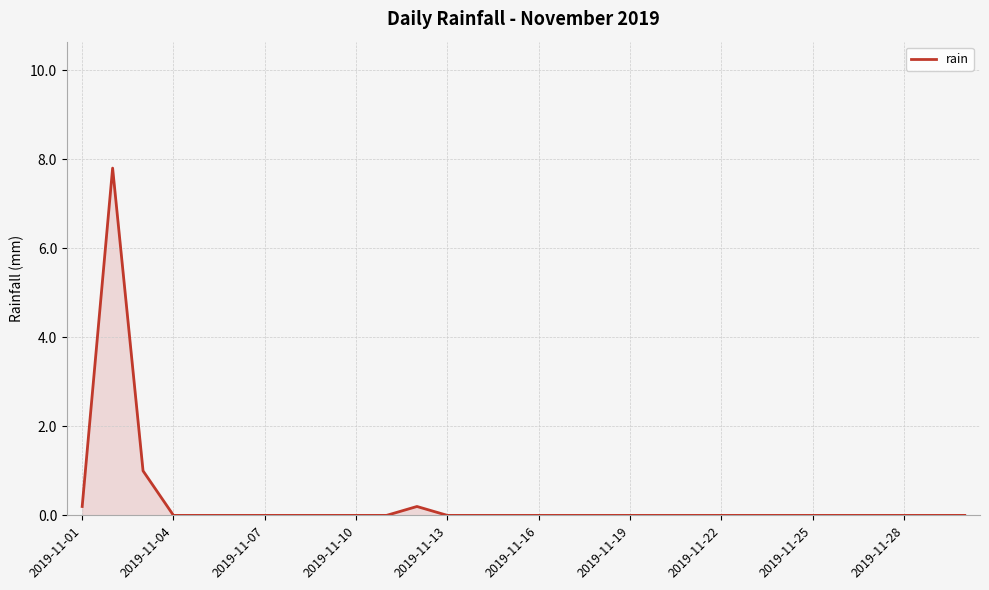

What is the maximum value shown in the chart?

7.8